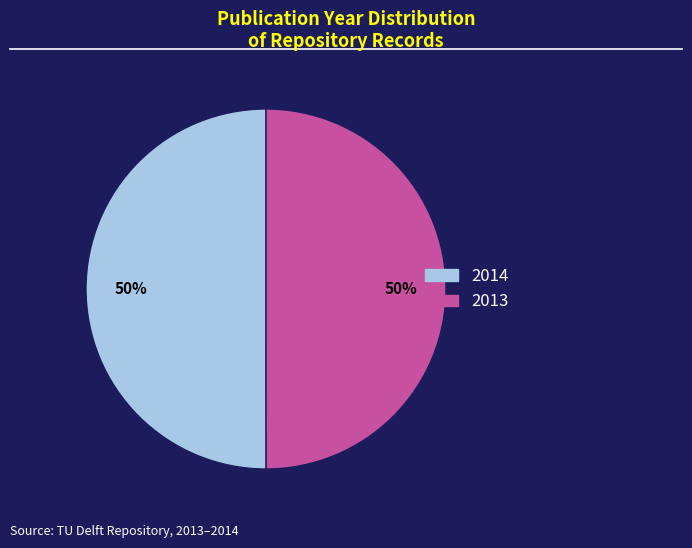

Approximately how many times larger is the value at 2013 compared to 2014?

1.0